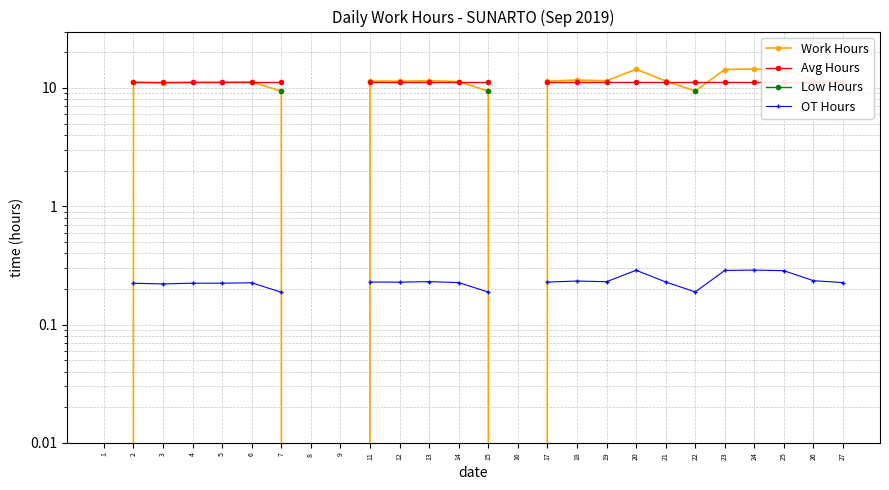

True or false: Work Hours has a value of 6.1 at 14.

False